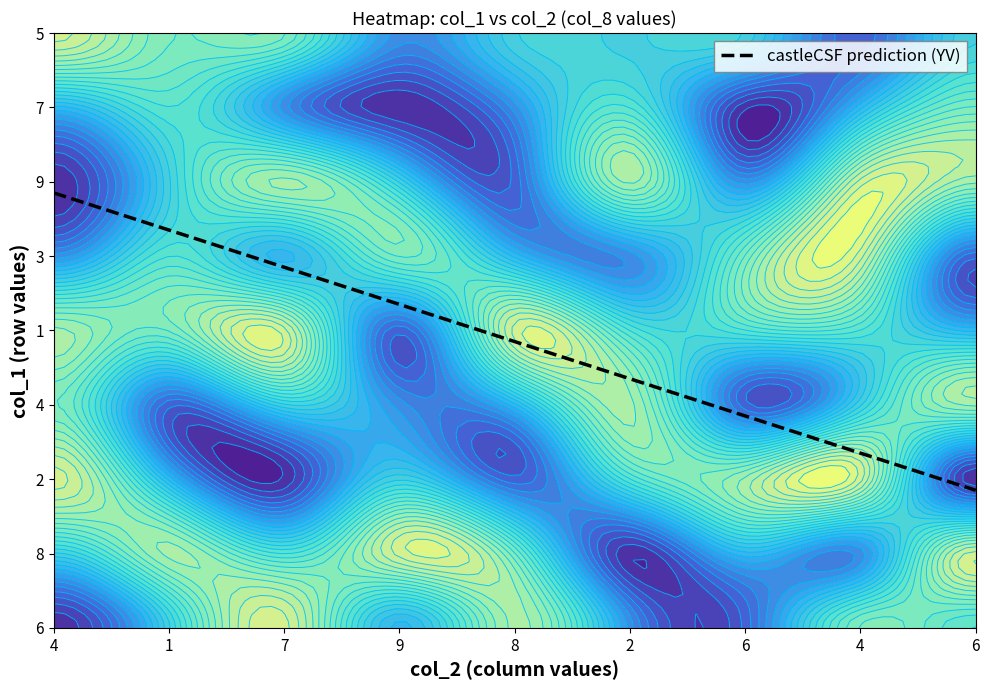

What is the approximate value of 6 at 7?

9